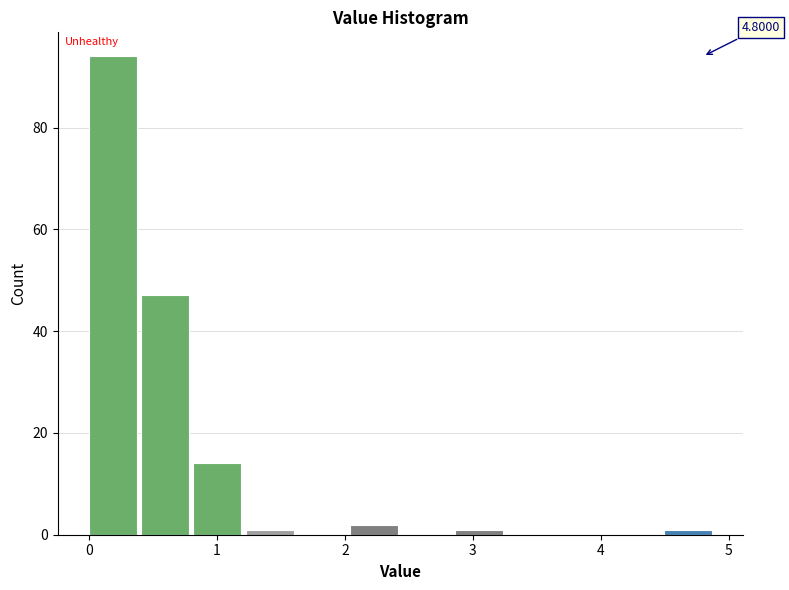

Which range on the x-axis has the tallest bar?

0.0 to 0.4